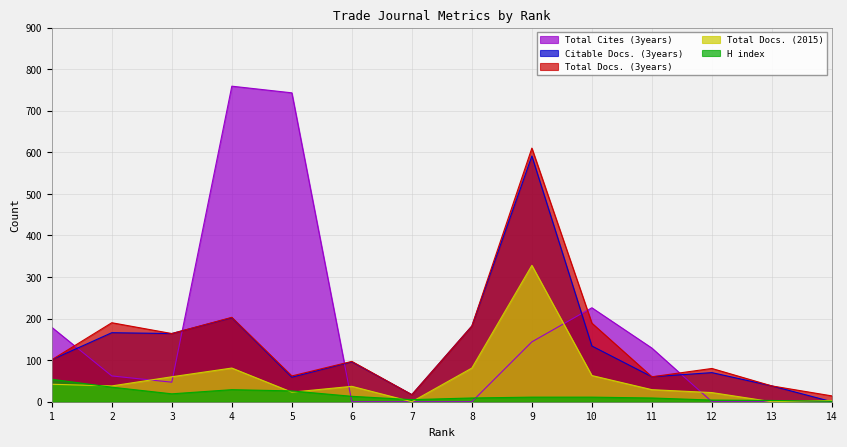

Rank the series by their maximum value, from lowest to highest.

H index, Total Docs. (2015), Citable Docs. (3years), Total Docs. (3years), Total Cites (3years)